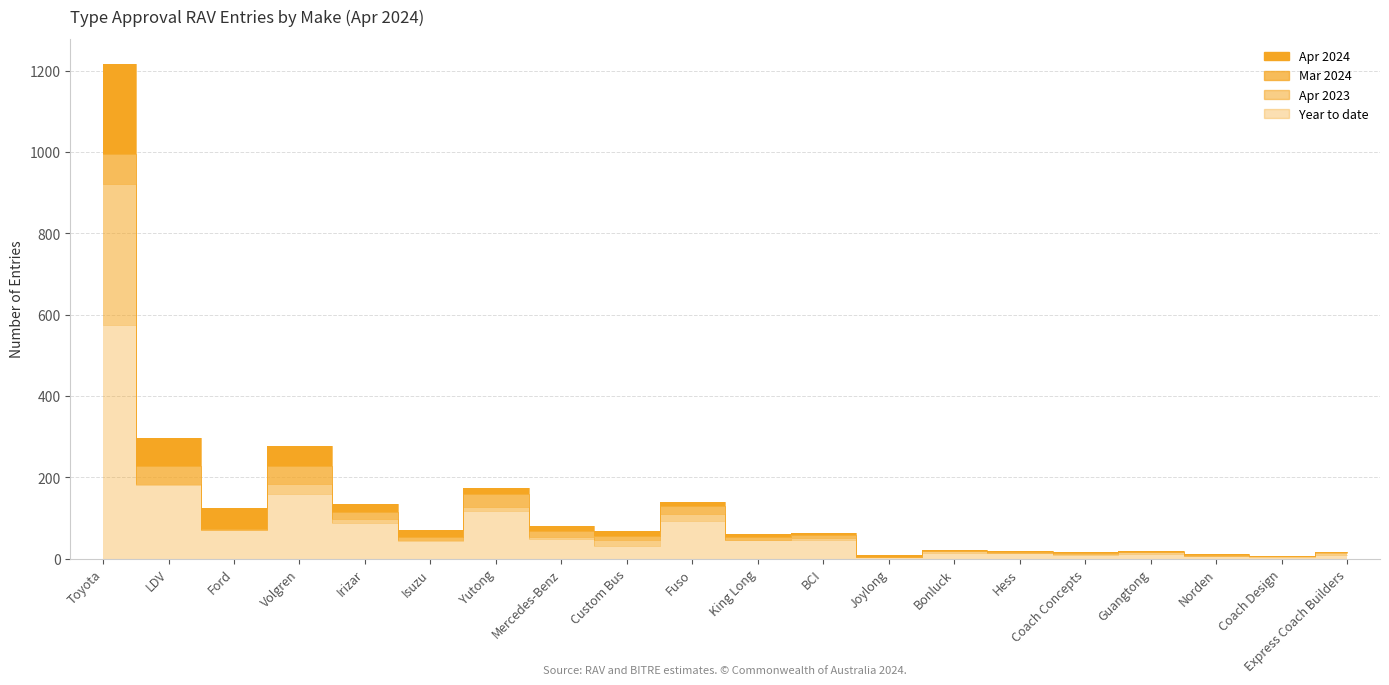

At which category does Apr 2024 reach its first local valley?

Ford